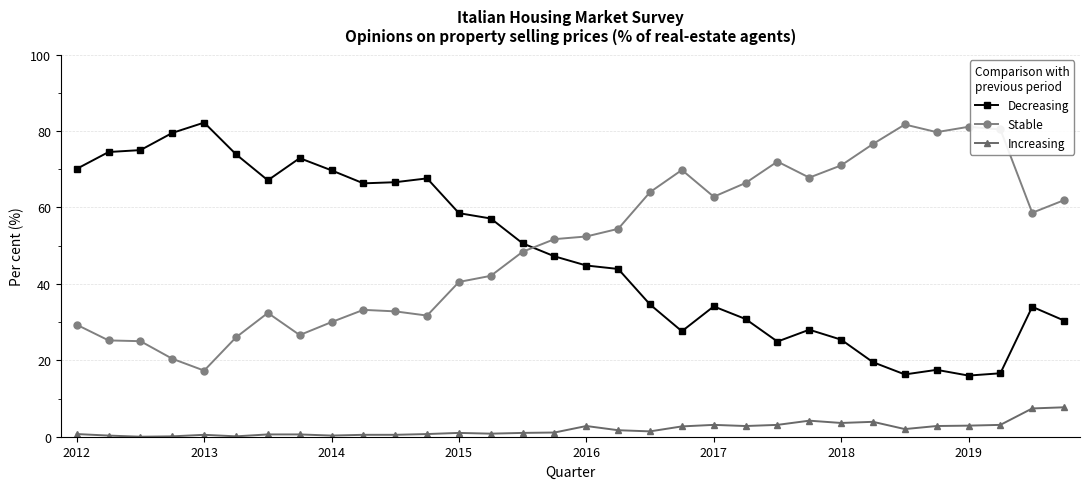

What is the difference between the second highest and second lowest values in the Stable series?

60.7